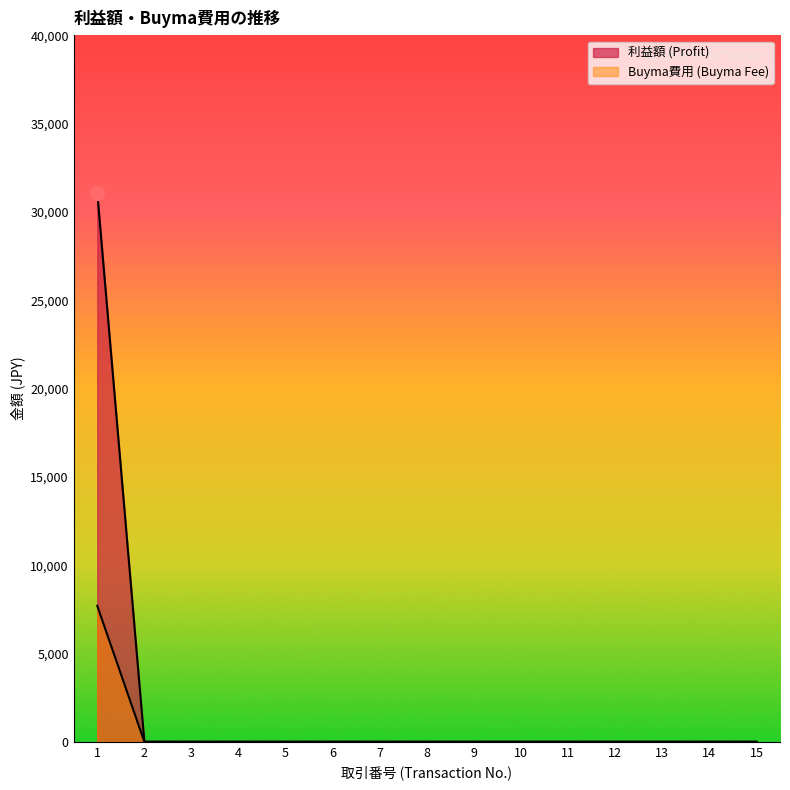

How many series are shown in this chart?

2